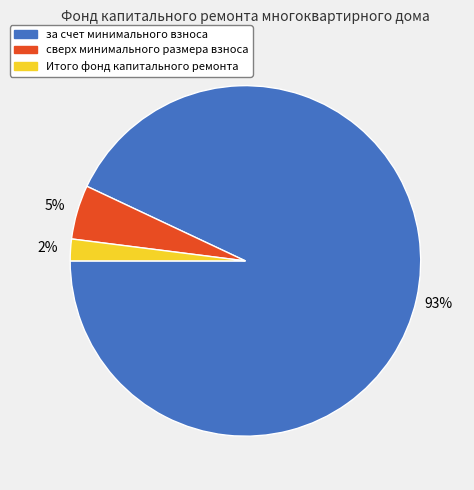

Which has a higher value, за счет минимального взноса or Итого фонд капитального ремонта?

за счет минимального взноса